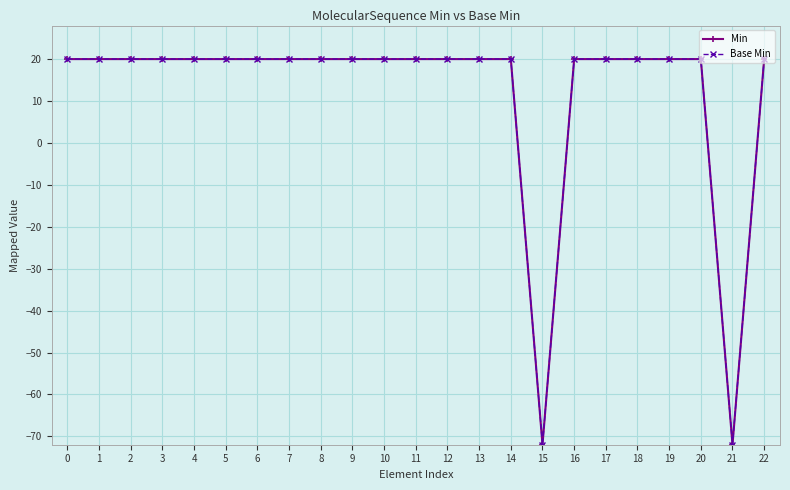

True or false: Base Min has more than 0 points higher than both neighbors.

False